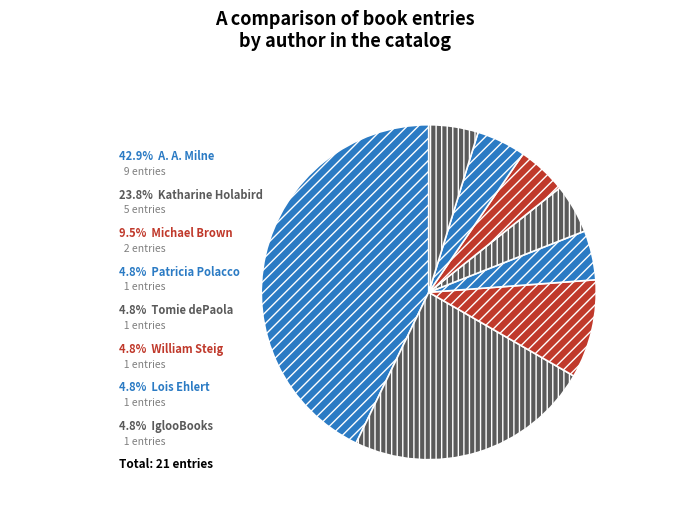

Count the number of slices in the pie.

8